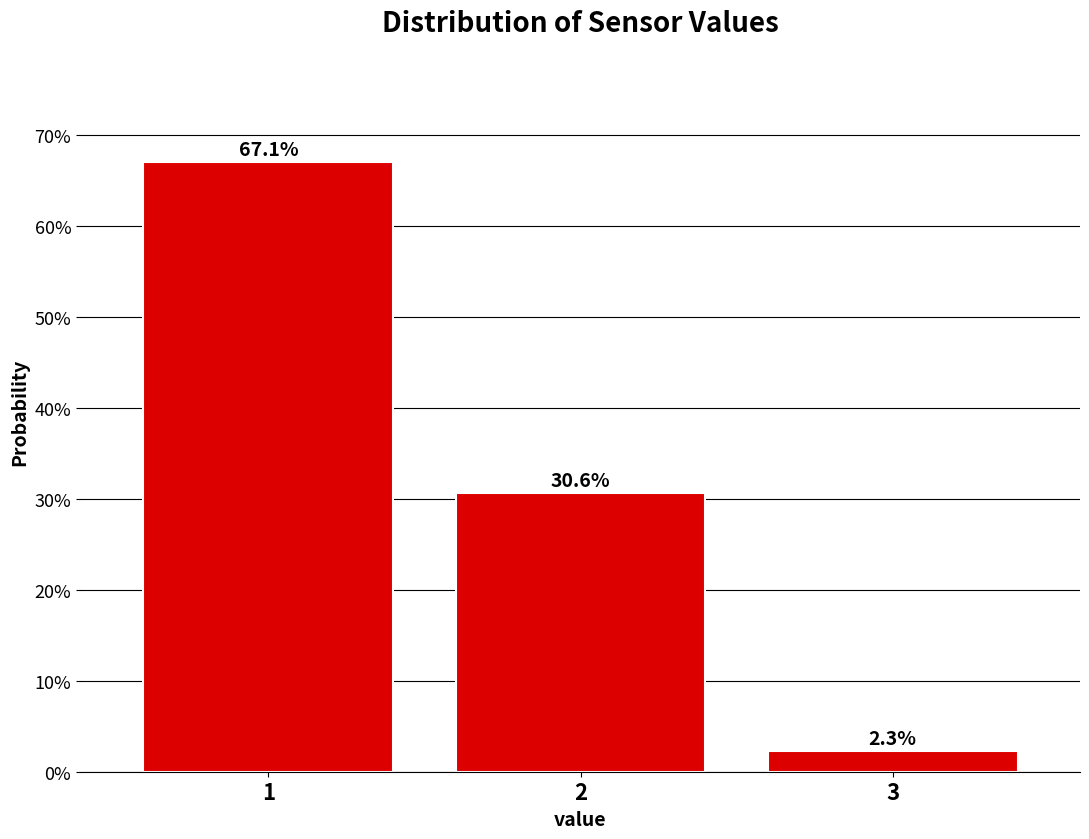

Reading left to right, extract all data points from this chart.

1=67.1	2=30.6	3=2.3